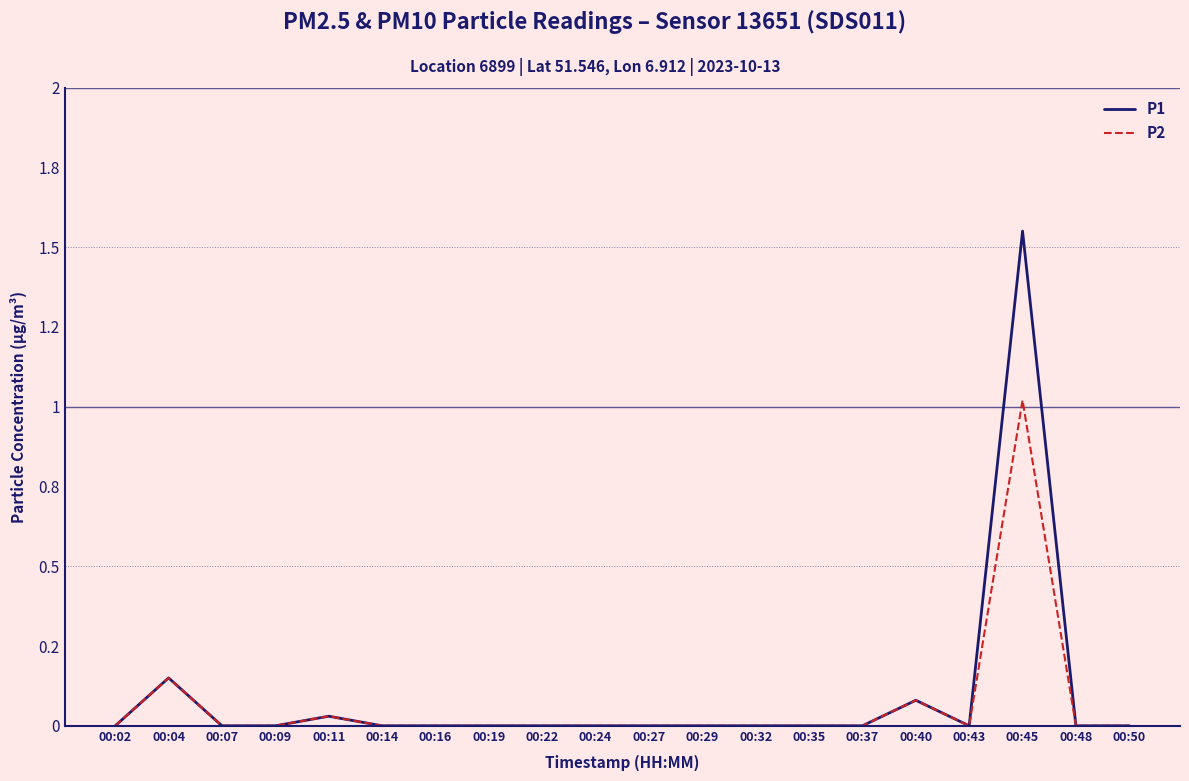

What is the difference between the maximum and minimum values in the P1 series?

1.6